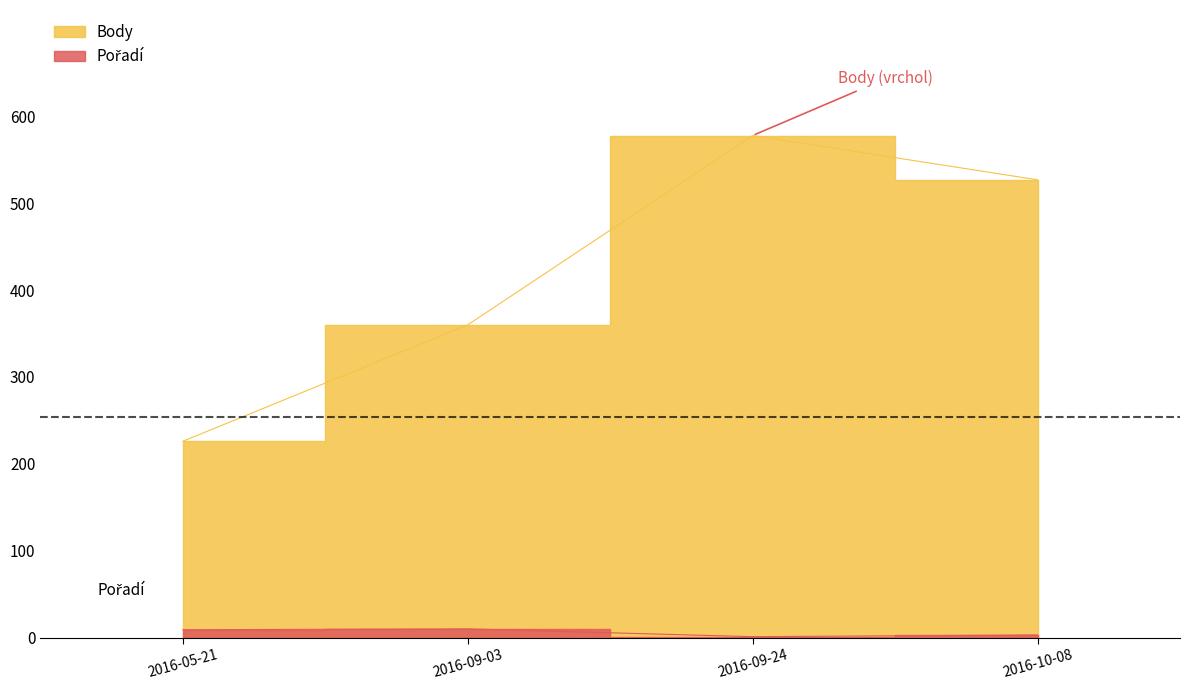

What is the approximate value of Pořadí at 2016-05-21?

9